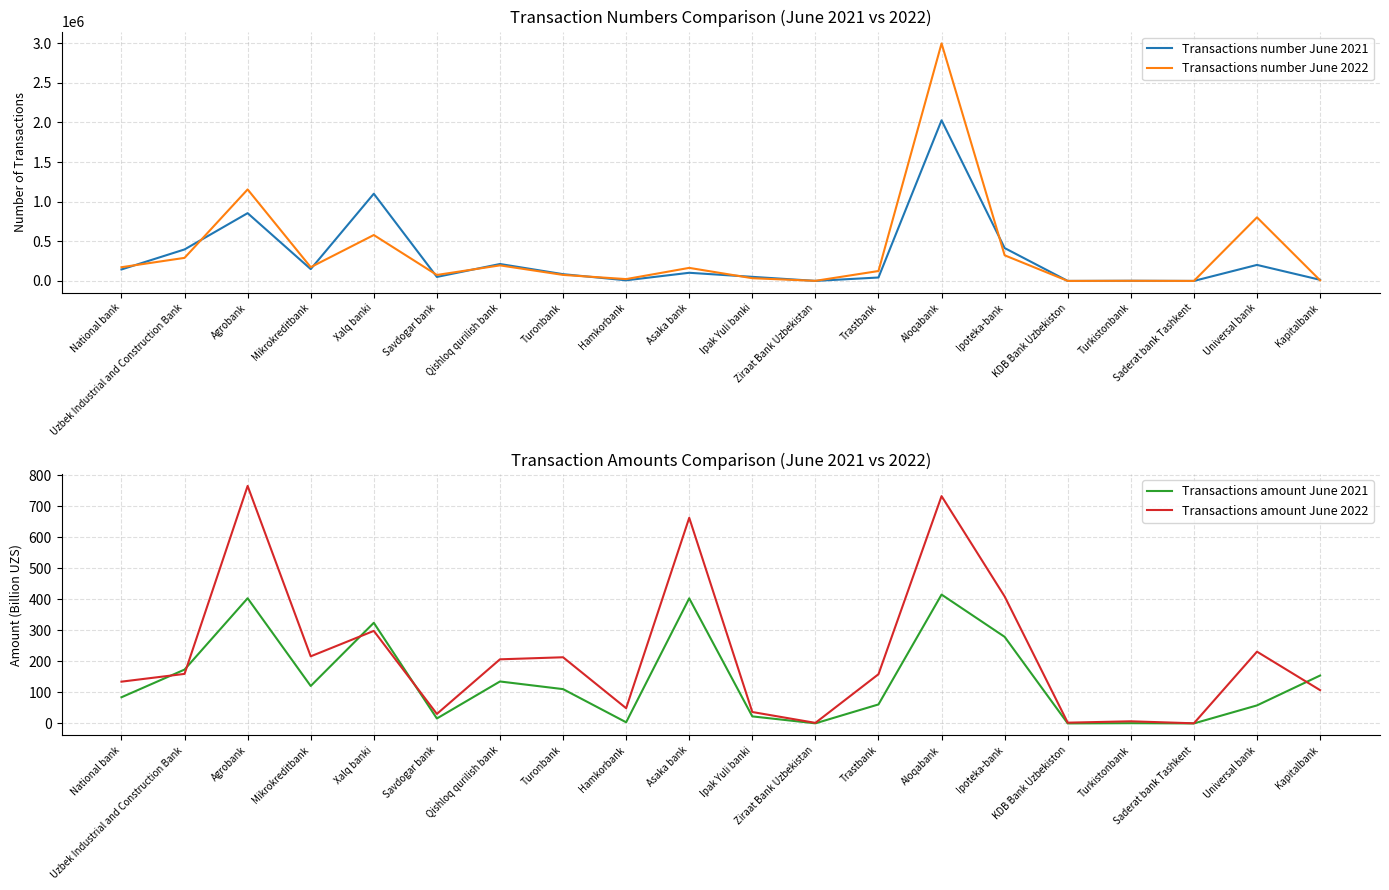

True or false: Transactions number June 2021 and Transactions amount June 2021 intersect in this chart.

False